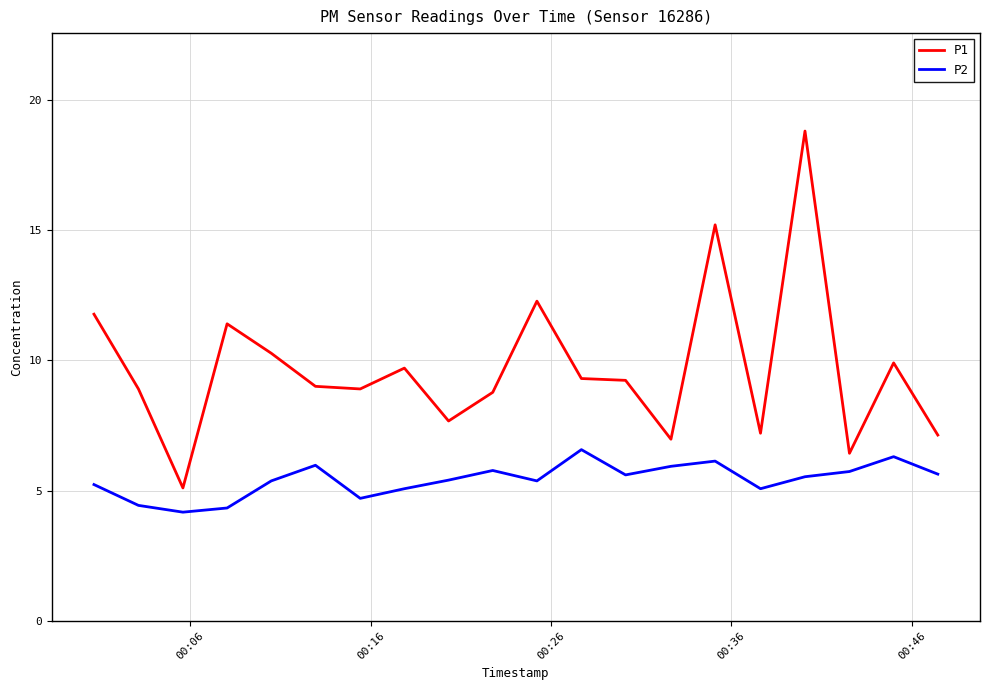

Rank the series by their maximum value, from lowest to highest.

P2, P1